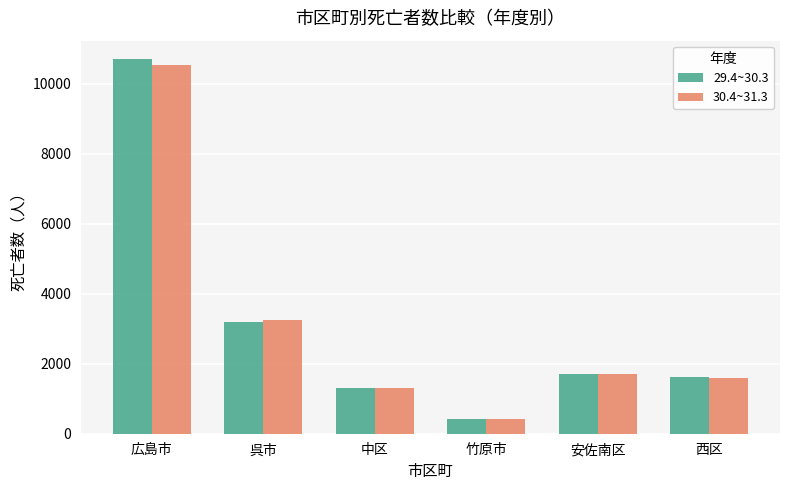

Is it true that 30.4~31.3 equals 1716 at 安佐南区?

True